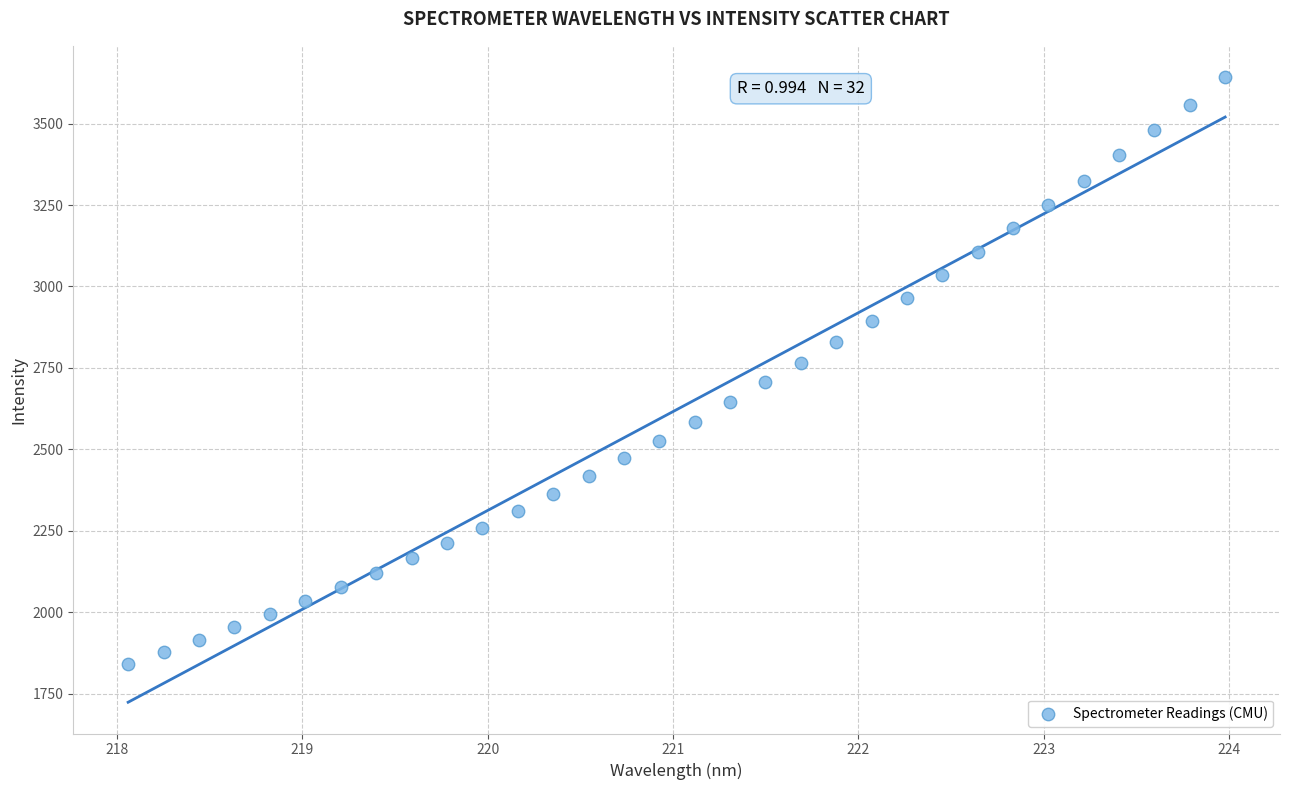

What is the range of Y values (max minus min)?

1800.4